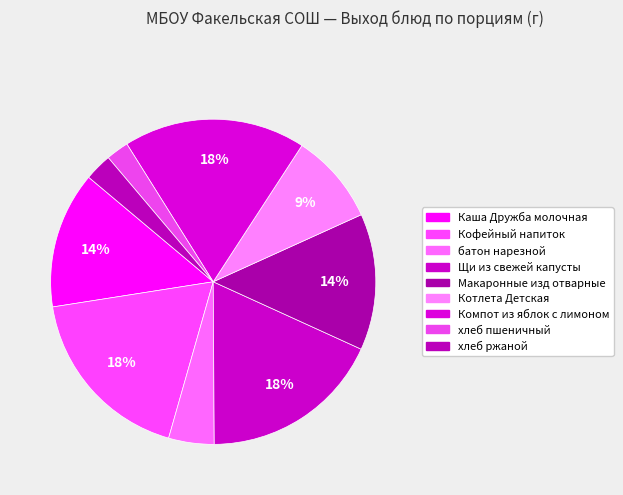

How many segments does this pie chart have?

9